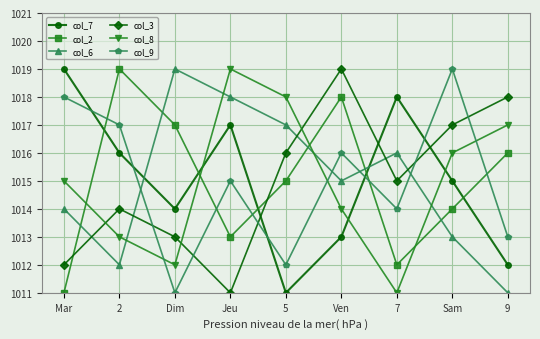

True or false: col_9 has more than 1 points higher than both neighbors.

True